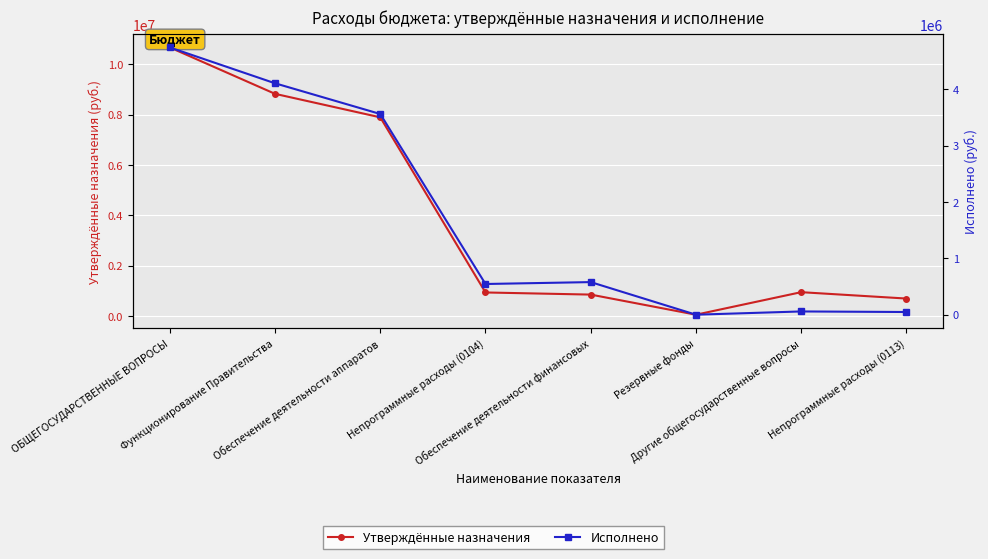

List the series in order of their peak value, lowest first.

Исполнено, Утверждённые назначения